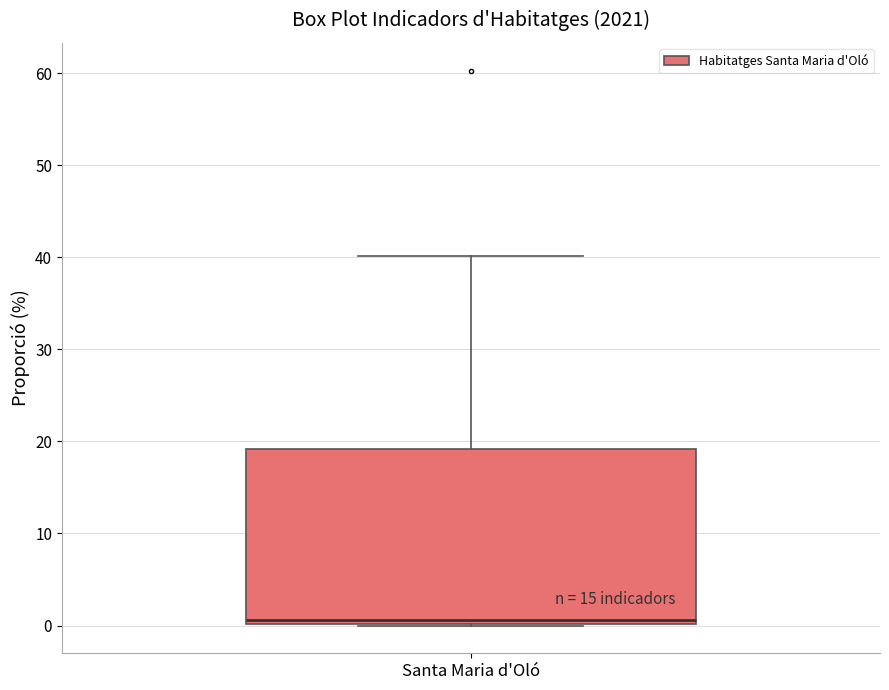

Where is the upper edge of the box for Santa Maria d'Oló on the y-axis? The values are not printed on the chart, so give them approximately, as read against the axis.

19